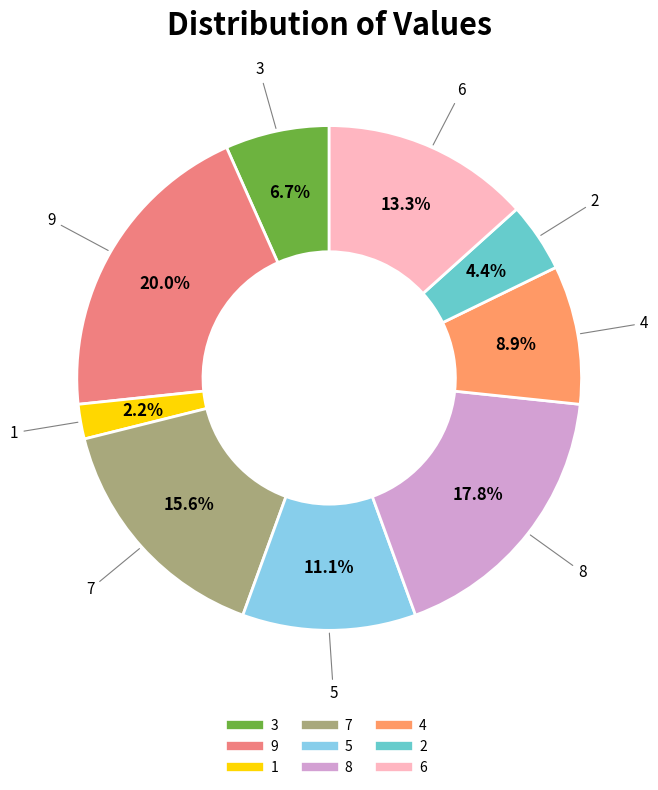

Which category has the biggest portion of the pie?

9